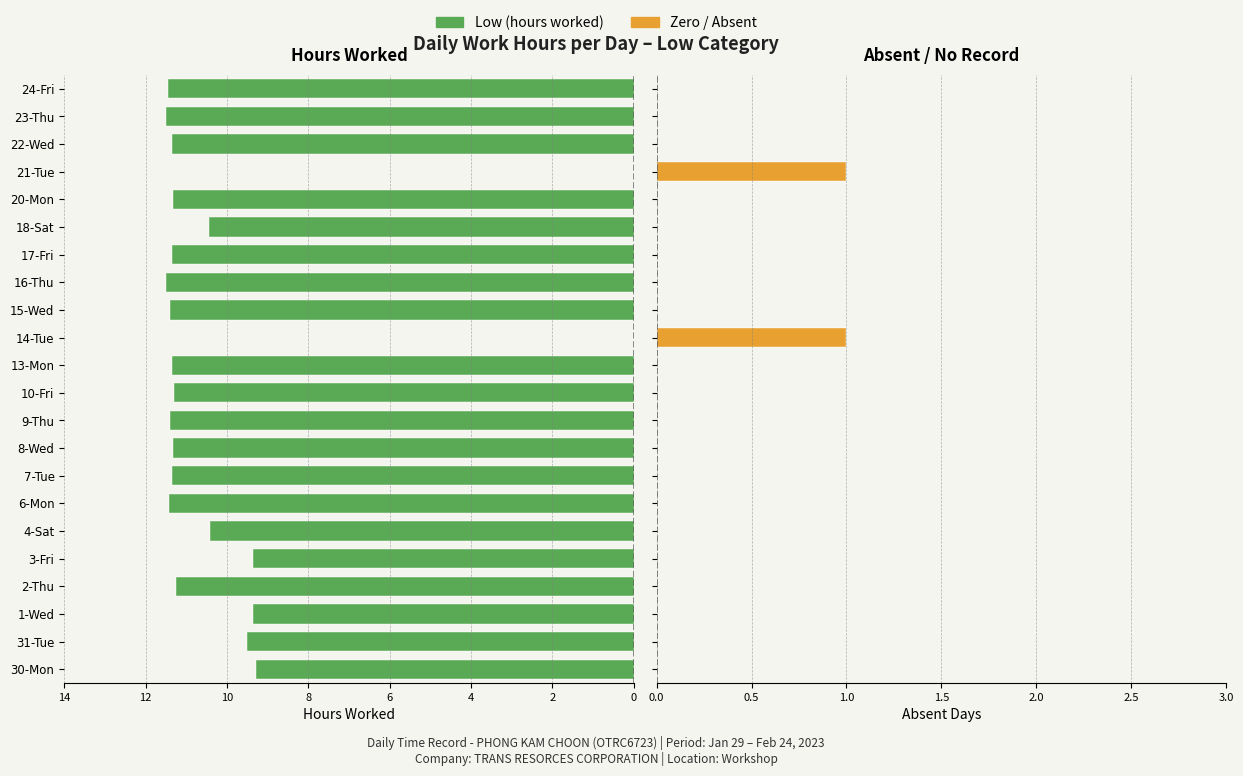

What is the difference between the maximum and minimum values in the Zero/Absent days series?

1.0